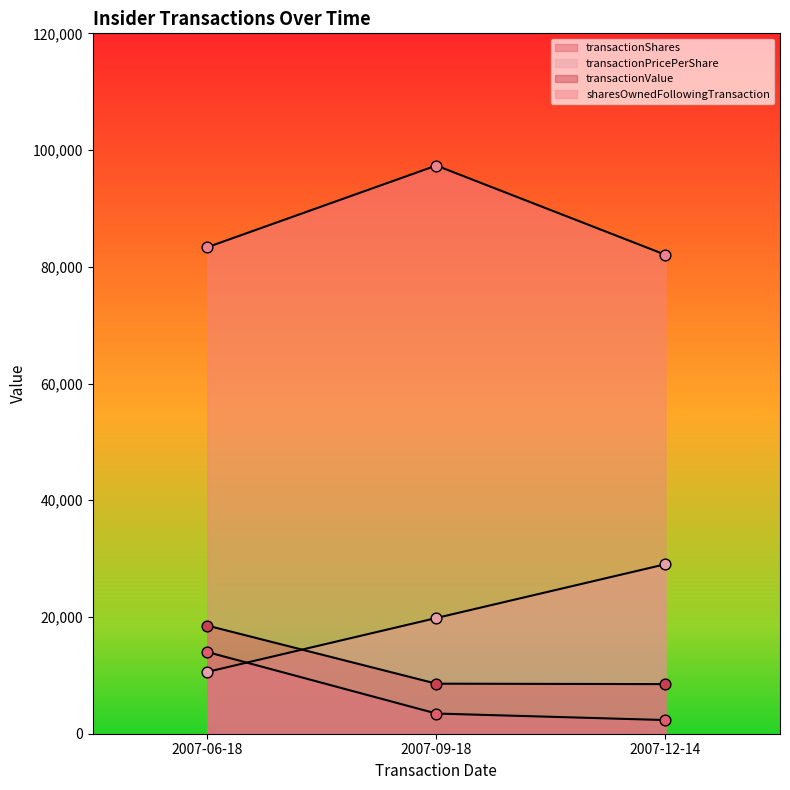

At which category is the sum across all series the highest?

2007-09-18